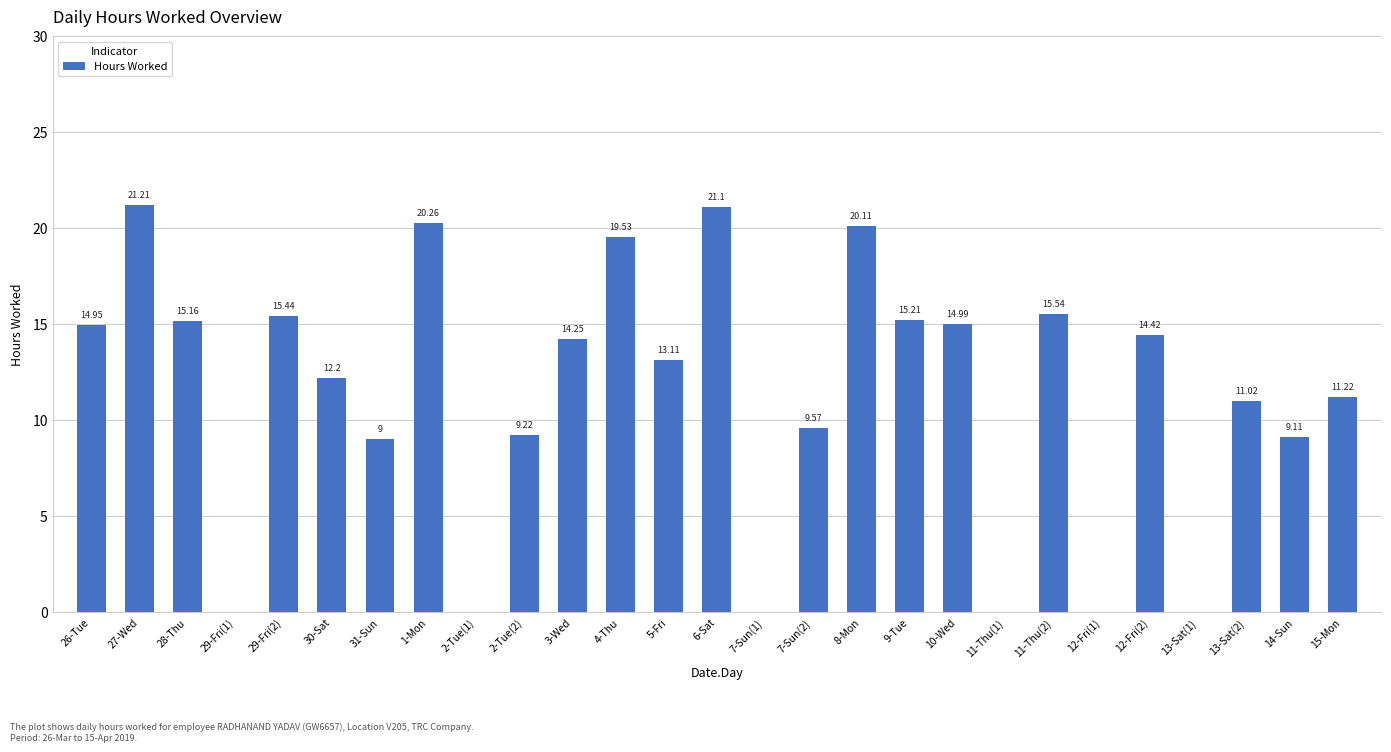

What is the change in value from 28-Thu to 13-Sat(2)?

-4.1